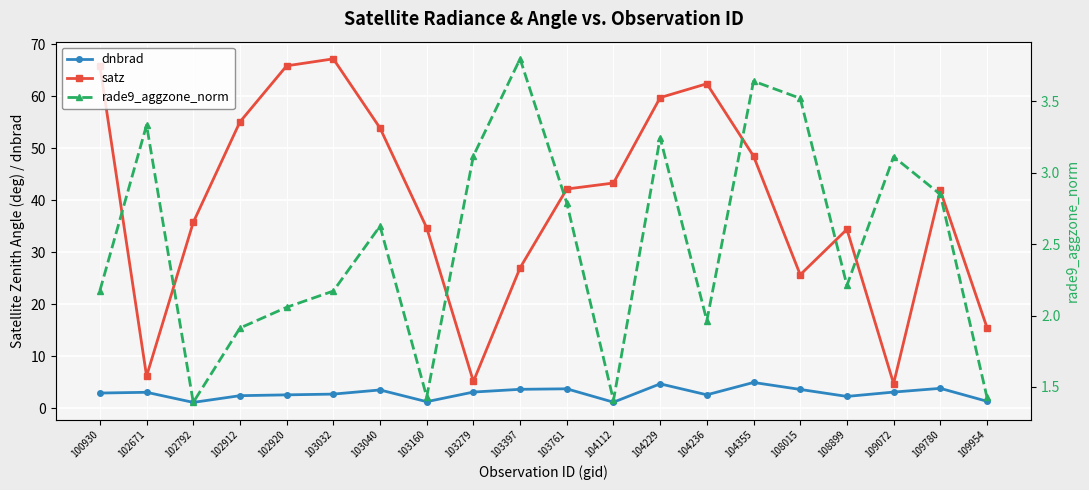

What is the greatest value displayed?

67.2